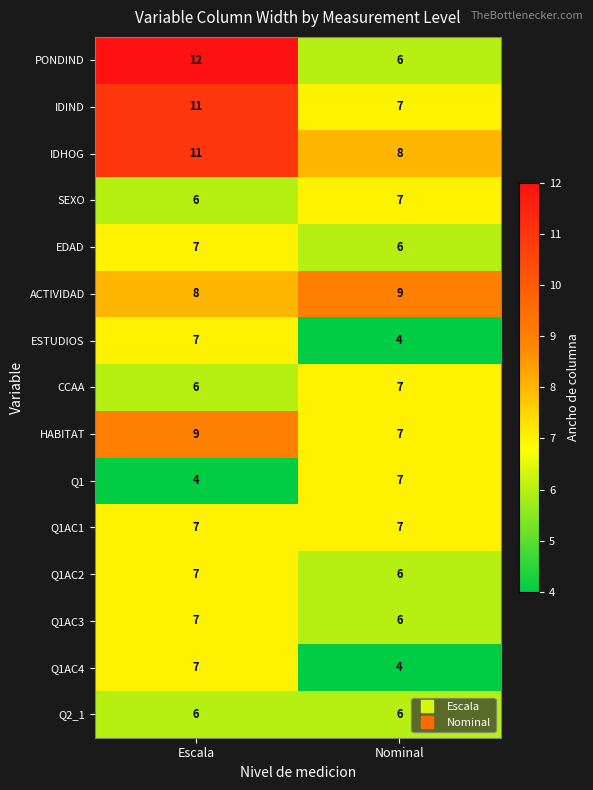

List the labels in order of Q1AC2 value, largest first.

Escala, Nominal